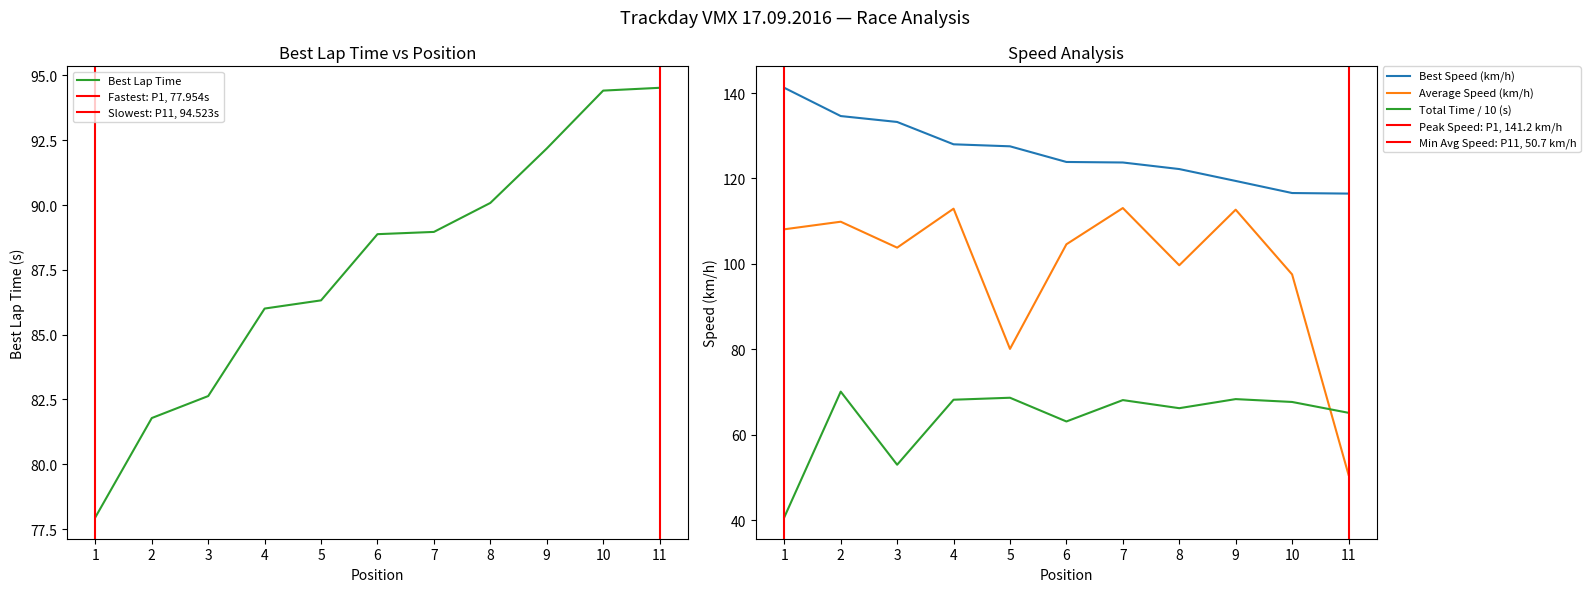

Which series has the largest total across all categories?

Best Speed